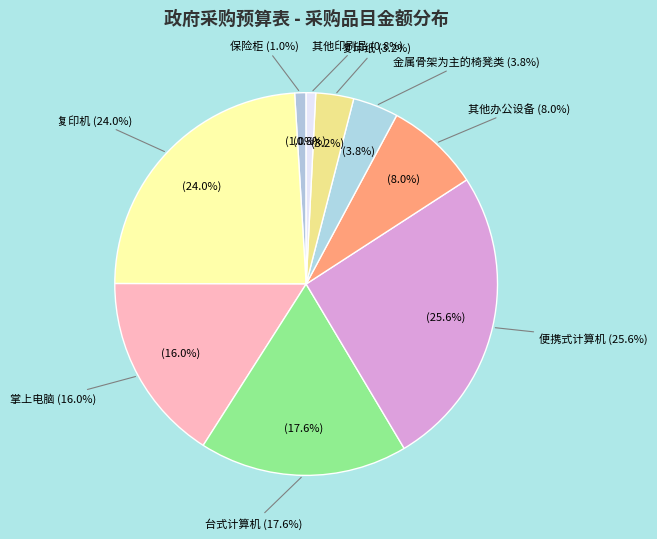

Which category has the biggest portion of the pie?

便携式计算机